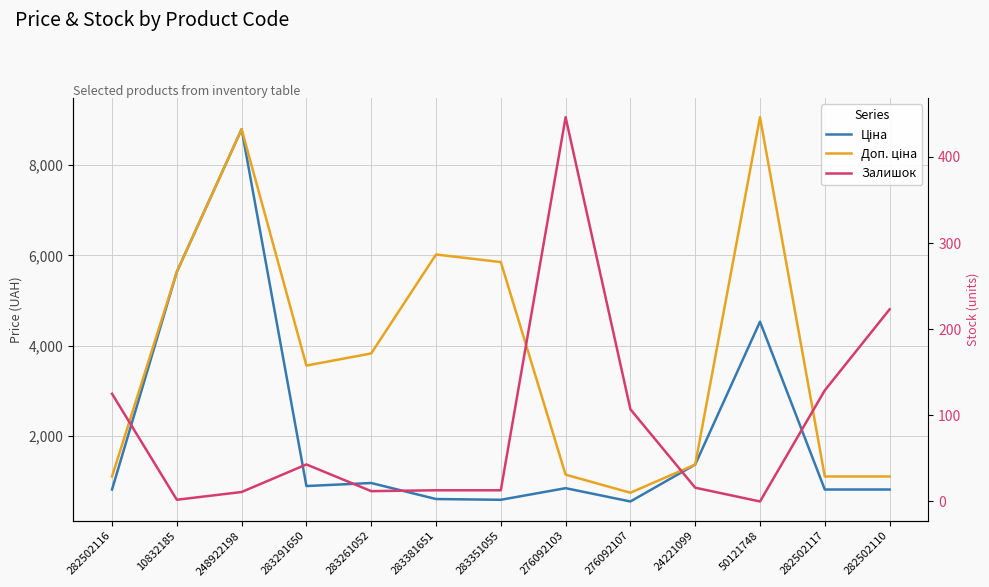

Which category has the lowest value in the Ціна series?

276092107